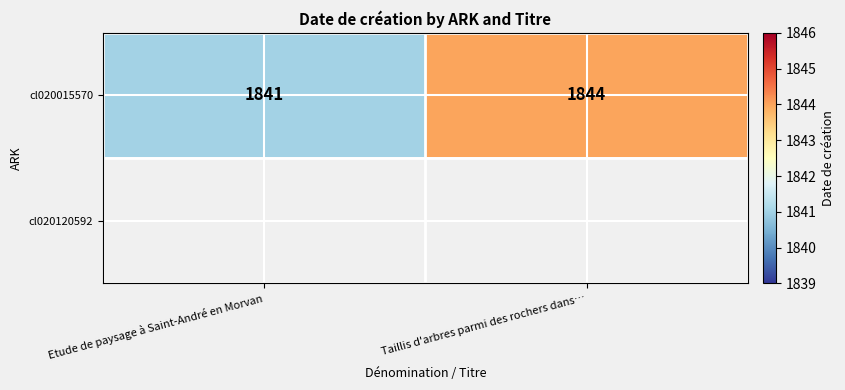

What is the sum of the cl020015570 values at Etude de paysage à Saint-André en Morvan and Taillis d'arbres parmi des rochers dans…?

3685